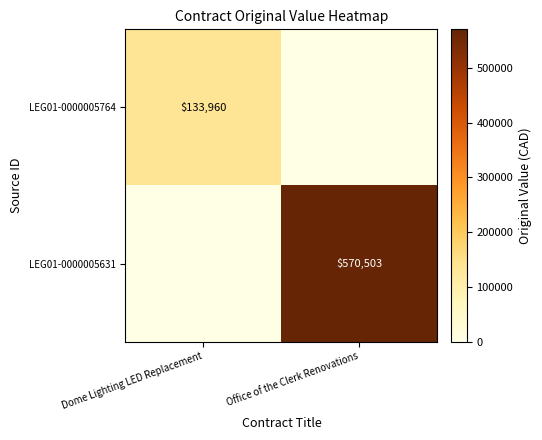

The LEG01-0000005764 series shows 187736 at Dome Lighting LED Replacement. True or false?

False